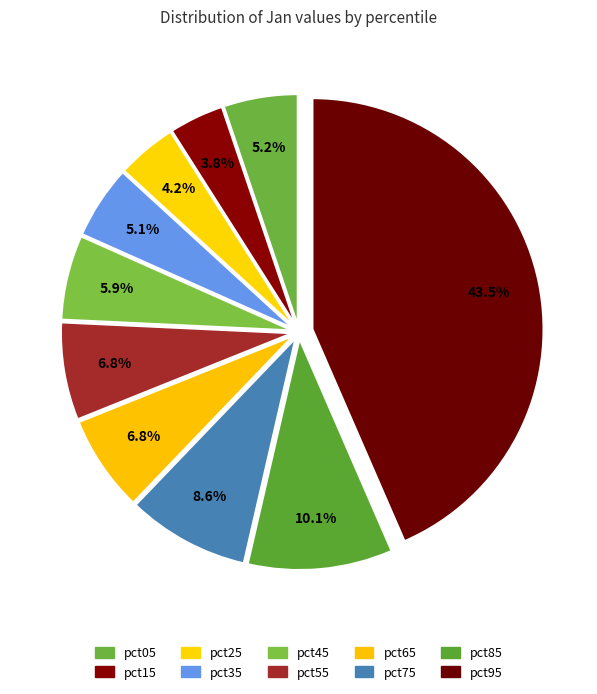

What percentage is the pct15 slice, to the nearest percent?

4%